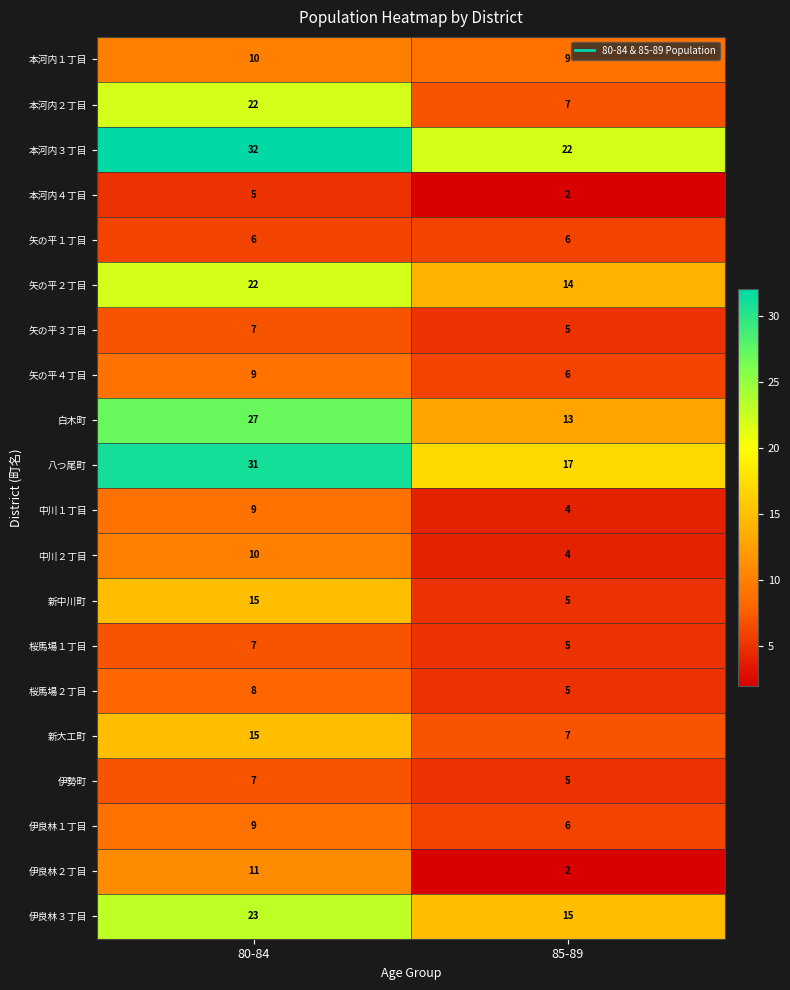

At which category is the sum across all series the highest?

80-84